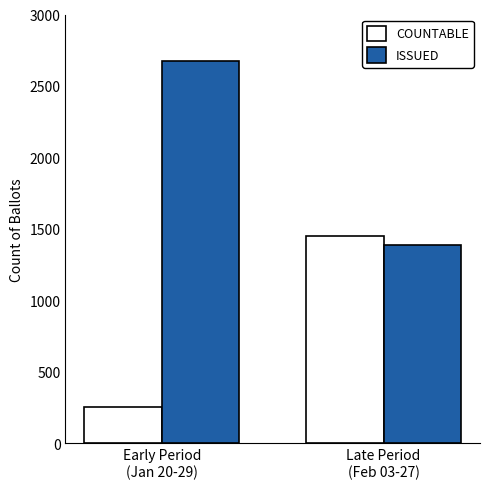

What is the label of the 2nd bar from the left?

Late Period
(Feb 03-27)